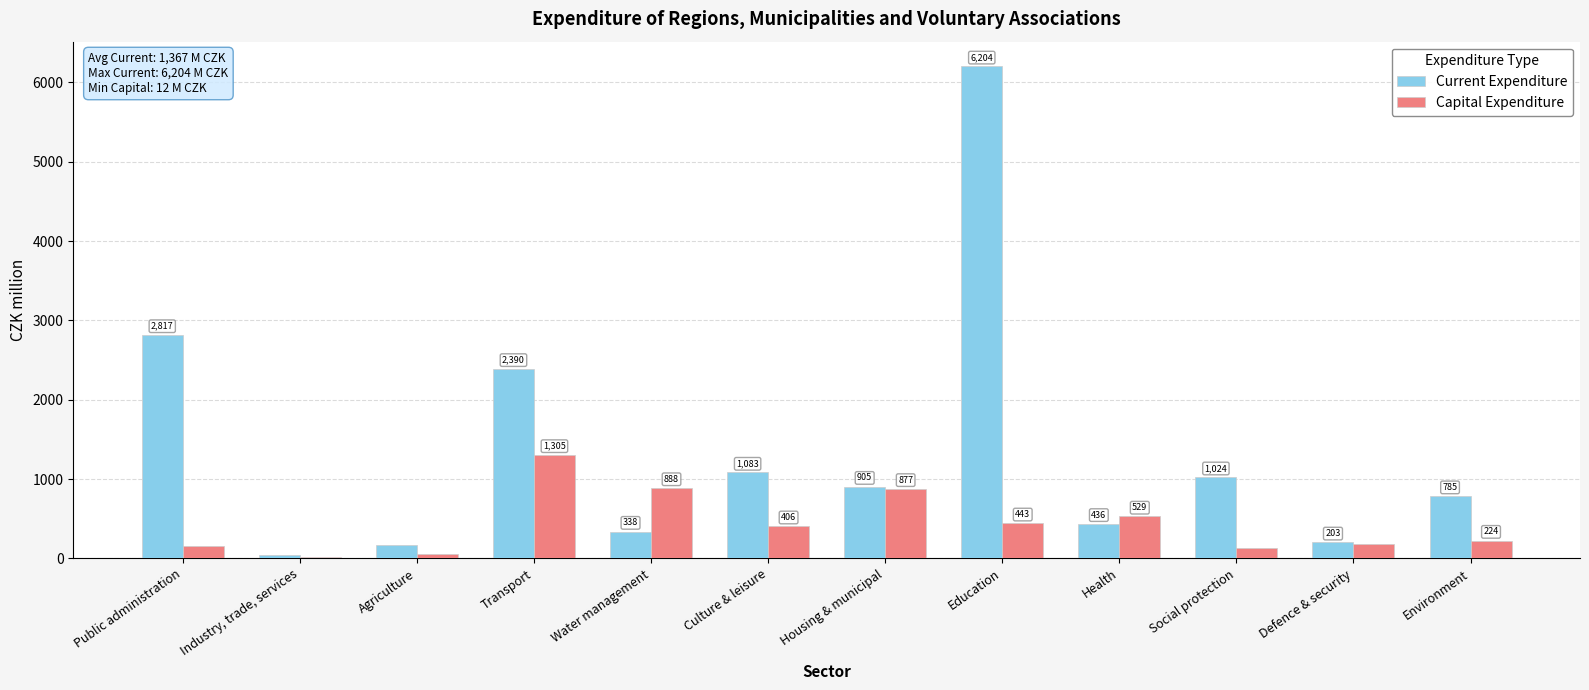

What is the spread (max minus min) of values at Defence & security?

17.3